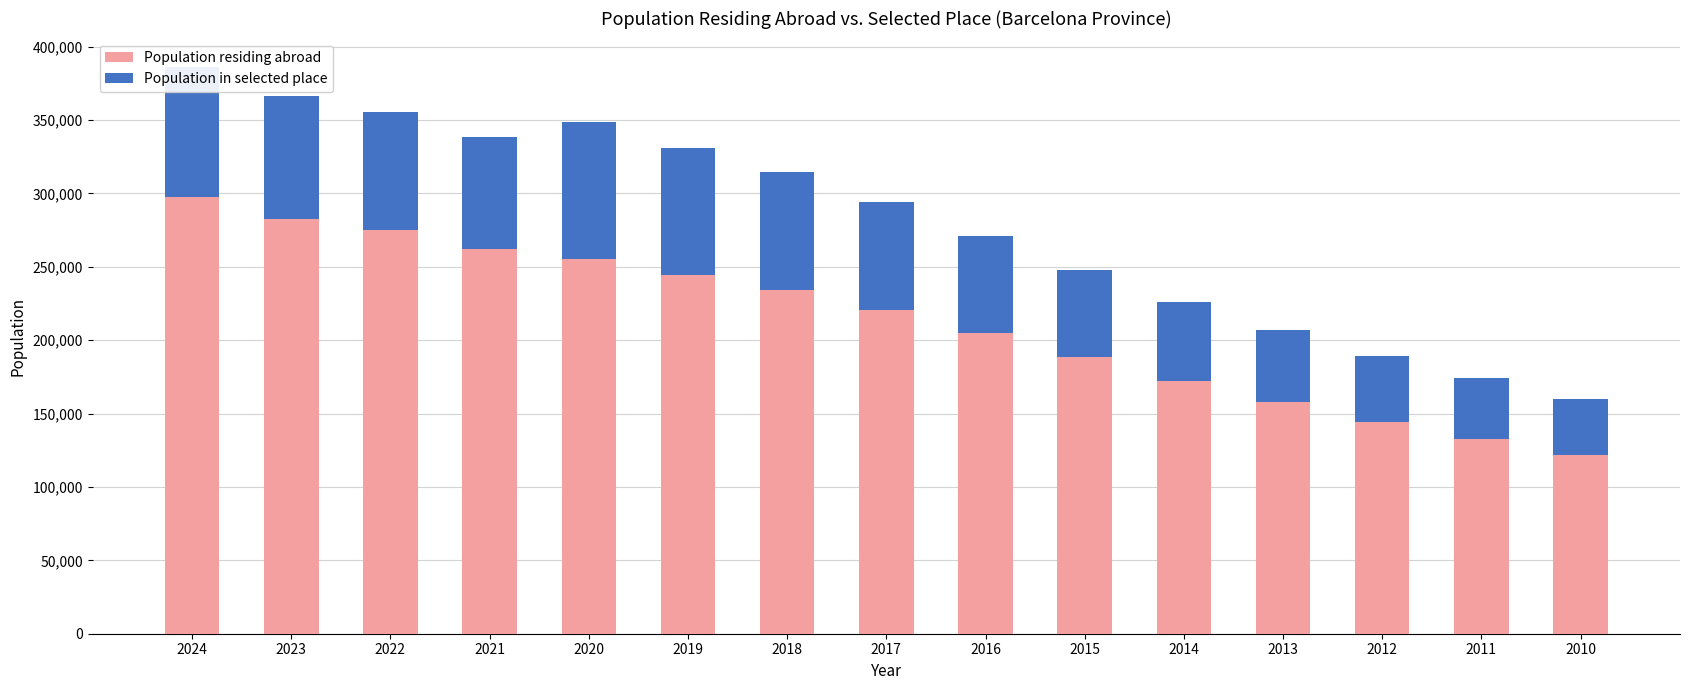

What is the total value across all series at 2018?

314532